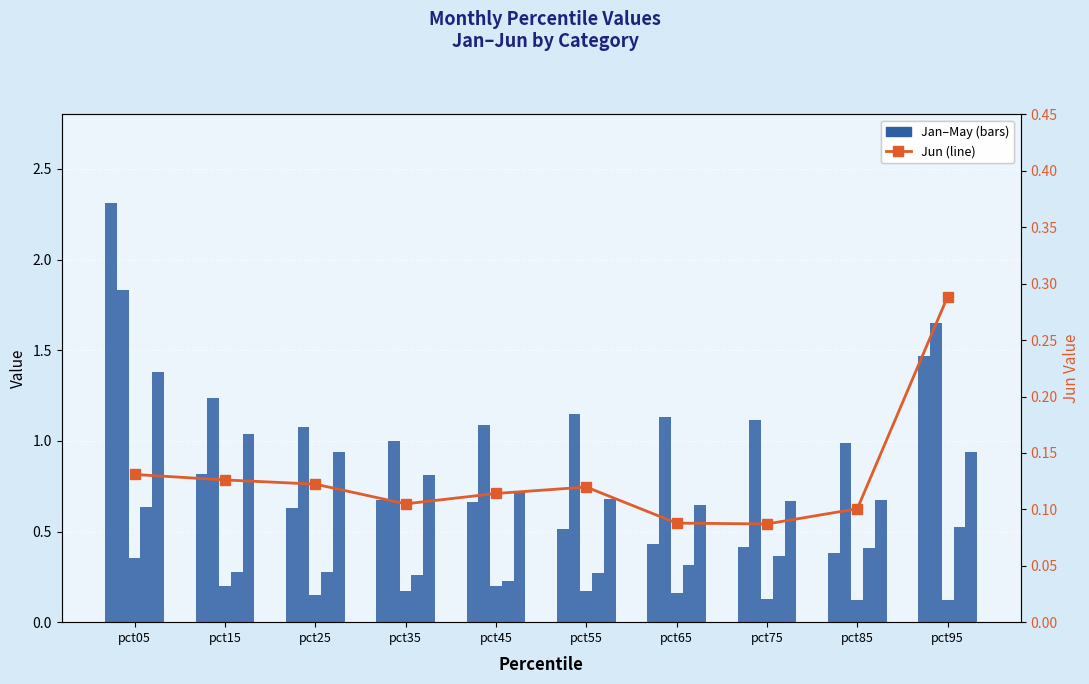

Which series has the largest range (max minus min)?

Jan